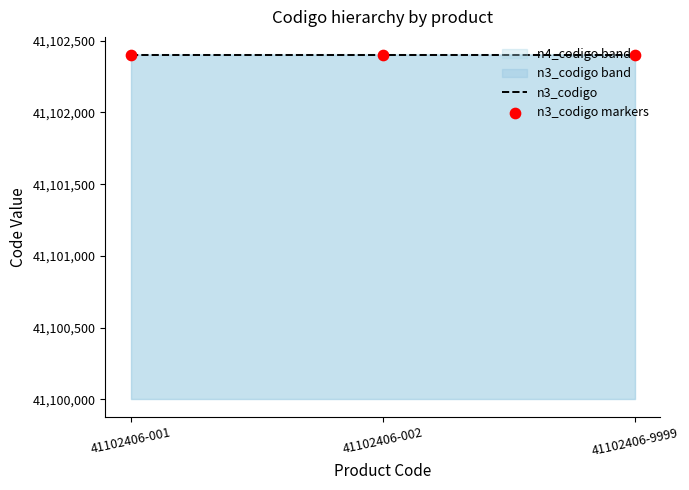

Which series contains the highest Y value?

n4_codigo